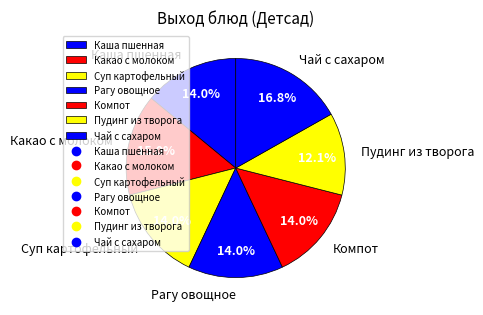

Does Компот represent more than half of the total?

No